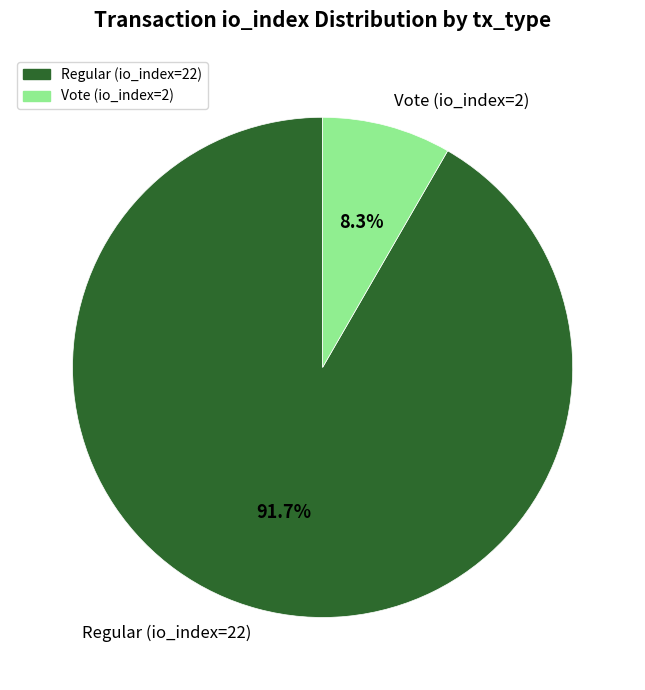

Is there any slice that represents more than half of the pie?

Yes